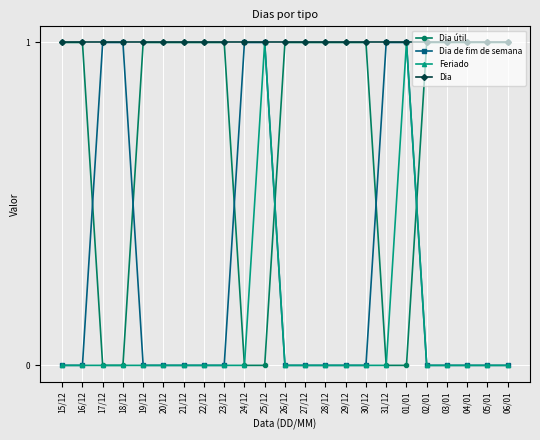

Which series ends up on top after the final intersection of Dia útil and Dia de fim de semana?

Dia útil